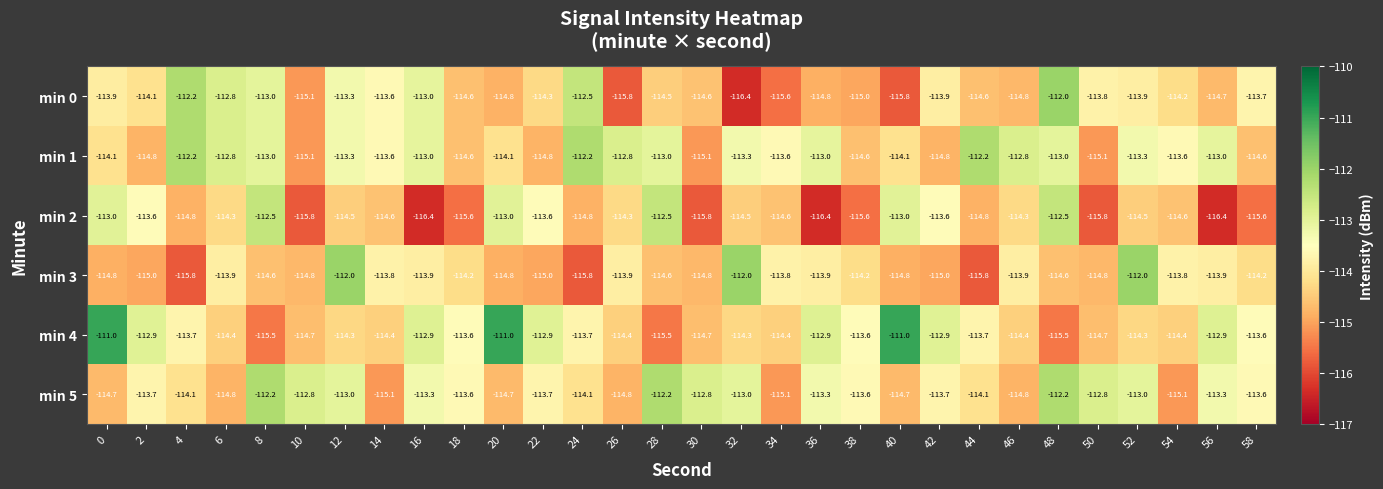

What value does the min 0 series have at 58?

-113.7